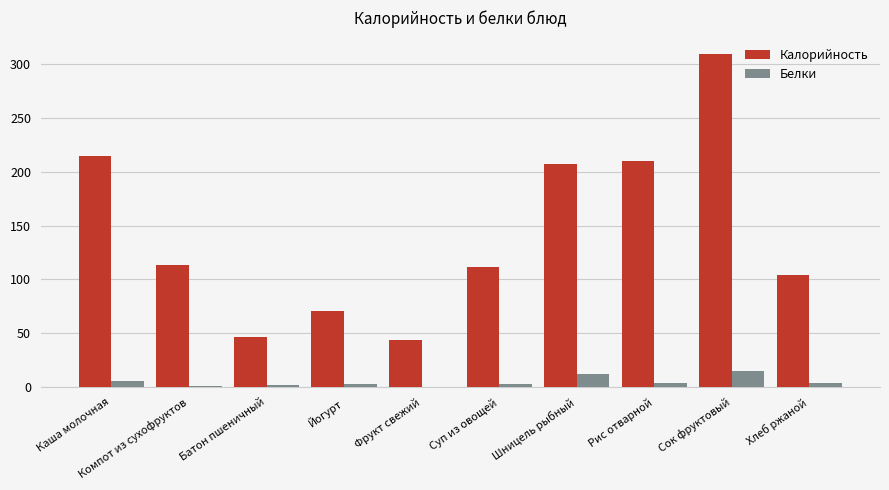

What is the sum of all Калорийность values?

1432